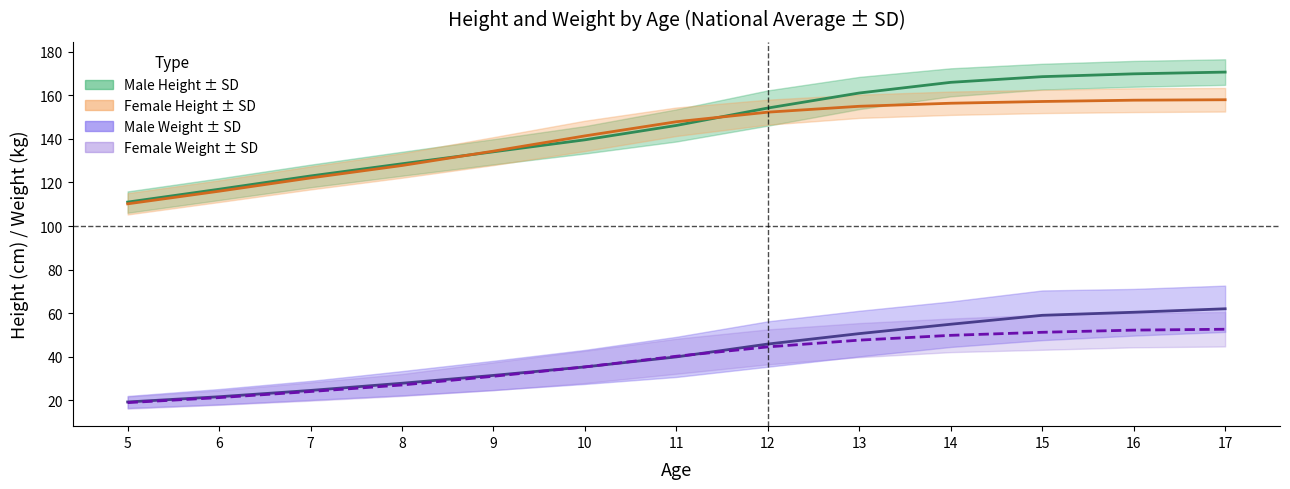

True or false: male_weight_sd and female_height intersect in this chart.

False